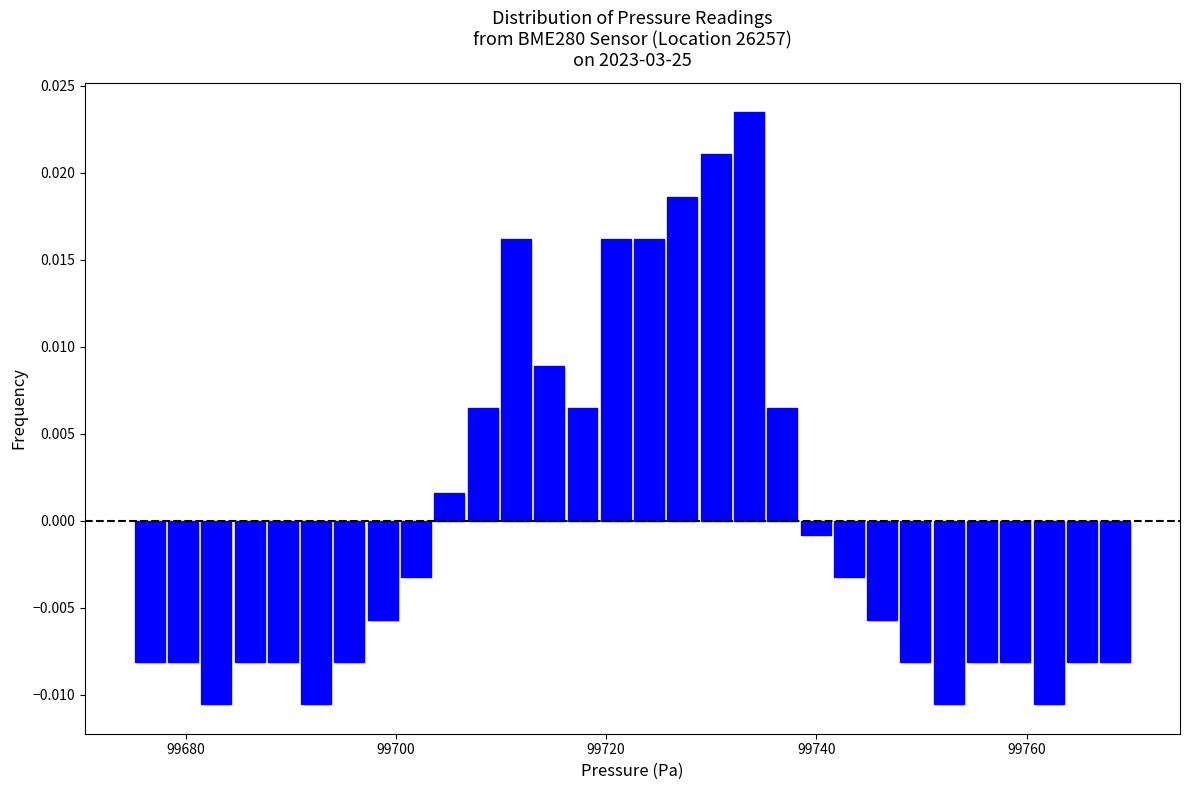

Read against the x-axis, roughly where is the centre of the tallest bar?

99734